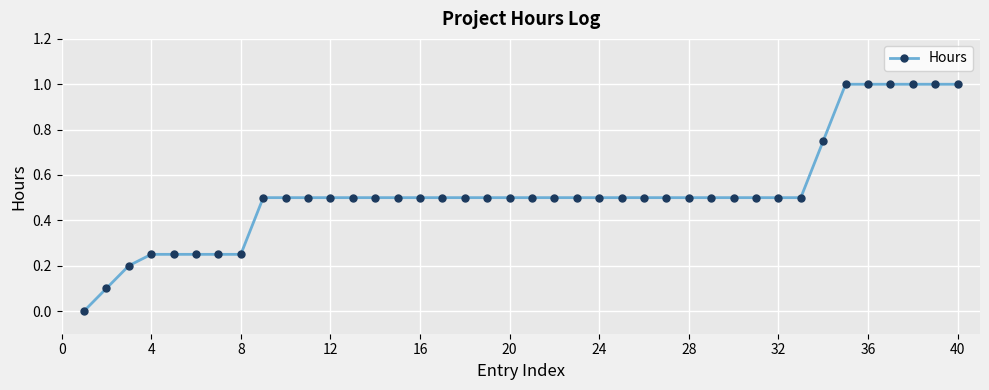

Does the chart display data point markers on the line(s)?

Yes